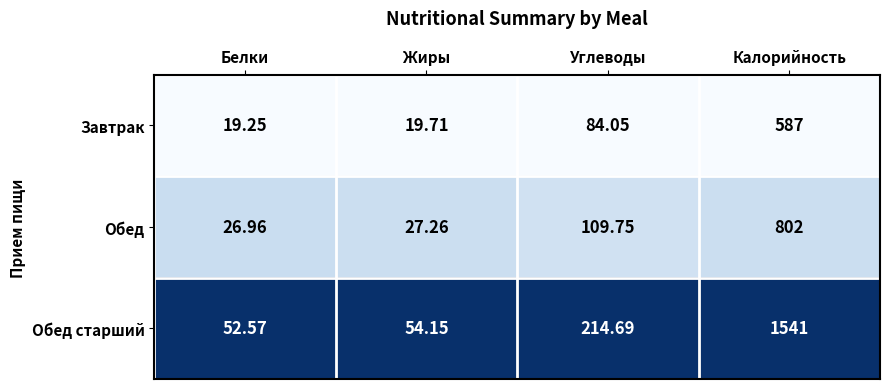

Rank the series by their maximum value, from highest to lowest.

Обед старший, Обед, Завтрак